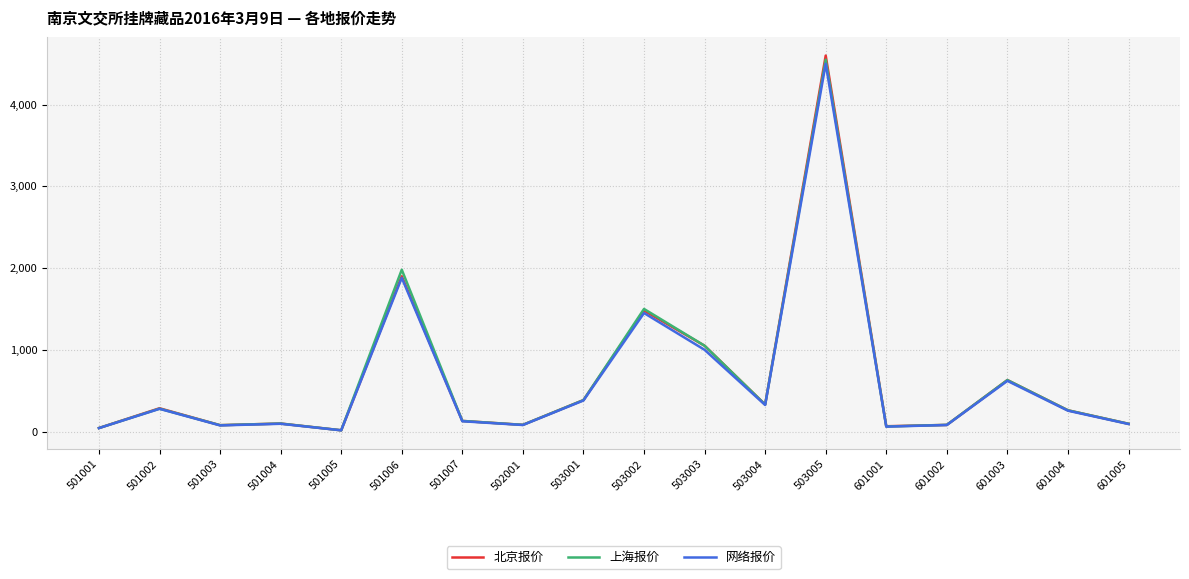

Count the number of data series in this chart.

3